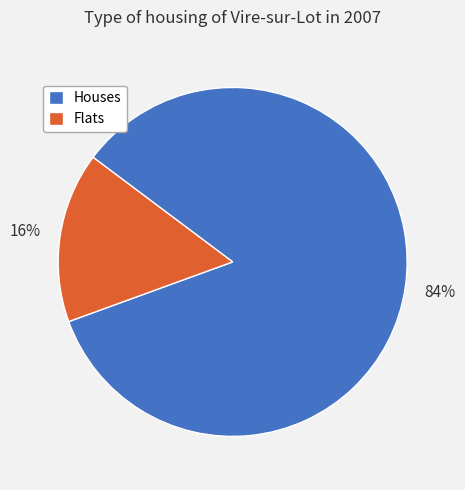

Which category has the biggest portion of the pie?

Houses